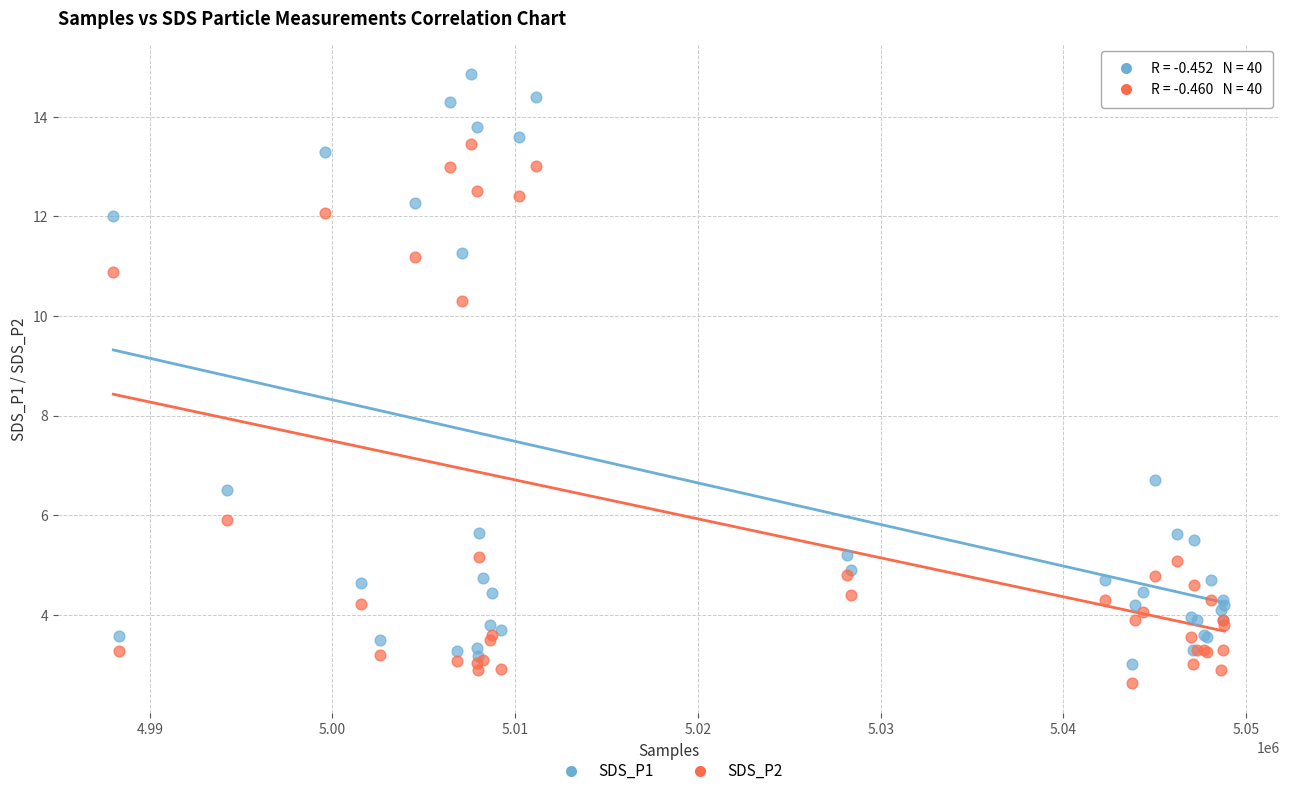

Which series contains the highest Y value?

SDS_P1